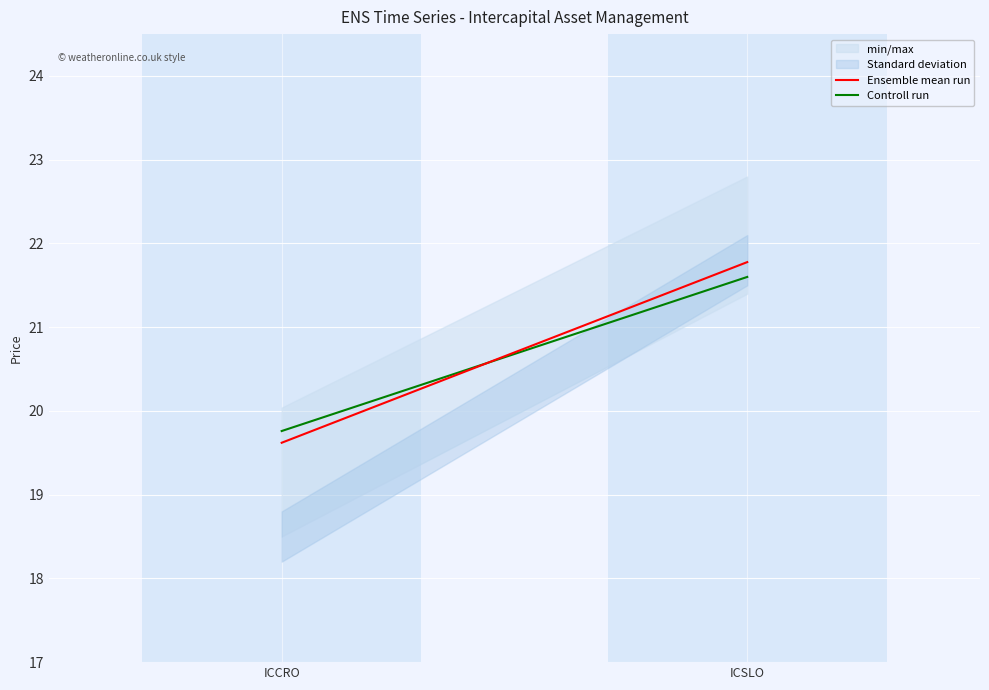

What is the difference between the maximum and minimum values in the Ensemble mean run series?

2.2